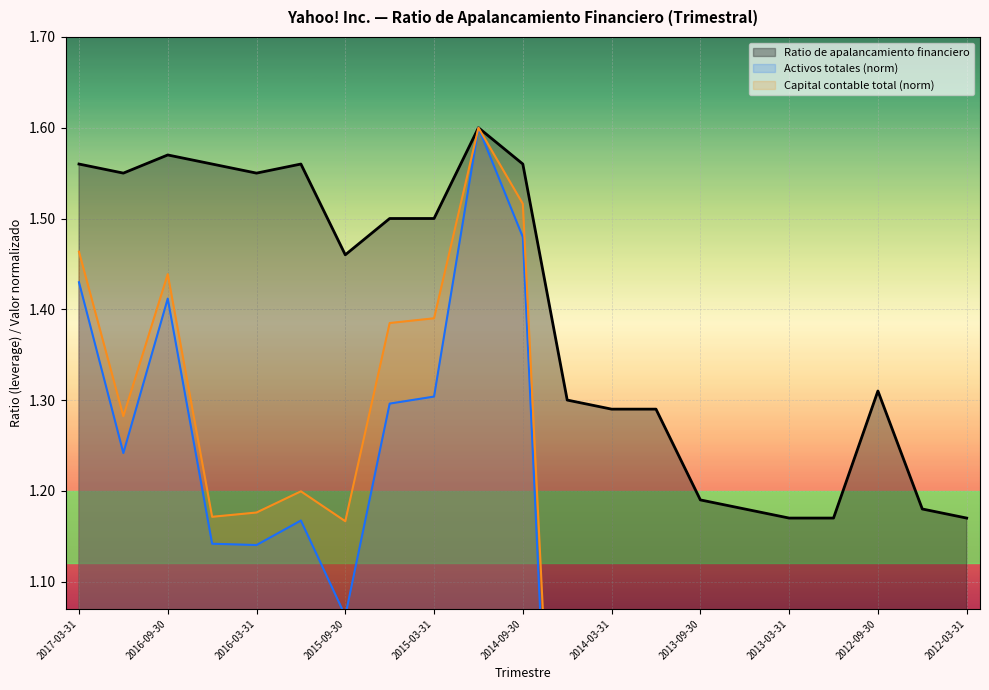

What are all the series names shown in the legend?

Ratio de apalancamiento financiero, Activos totales (norm), Capital contable total (norm)